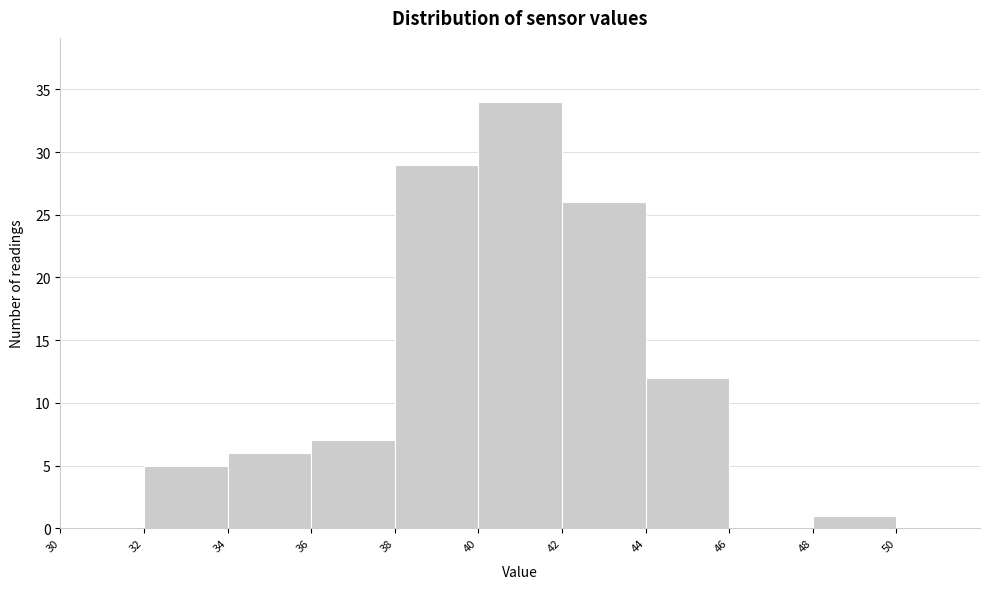

Over which range of the x-axis is the bar tallest?

40 to 42